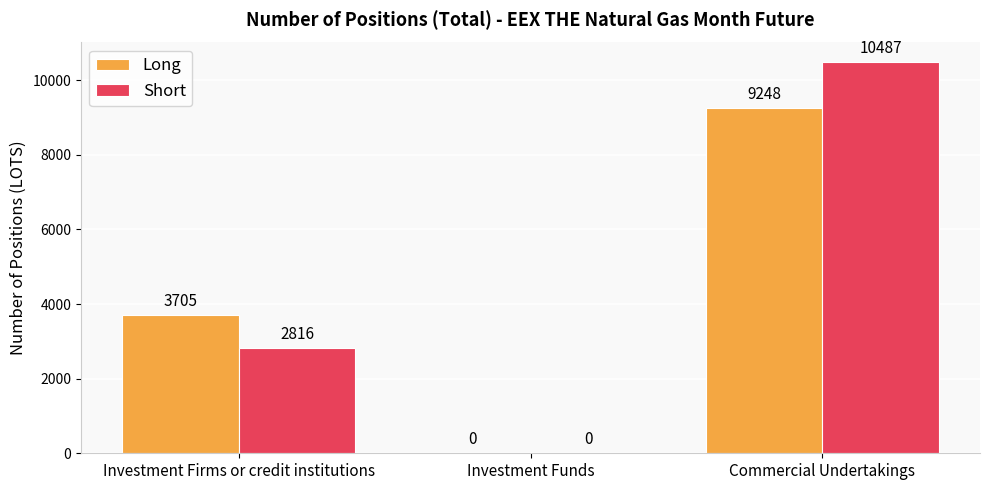

What are all the series names shown in the legend?

Long, Short